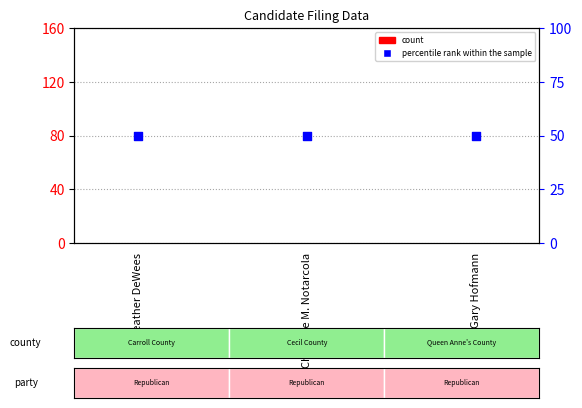

Is the value of percentile rank within the sample at Heather DeWees greater than the value of count at Heather DeWees?

Yes